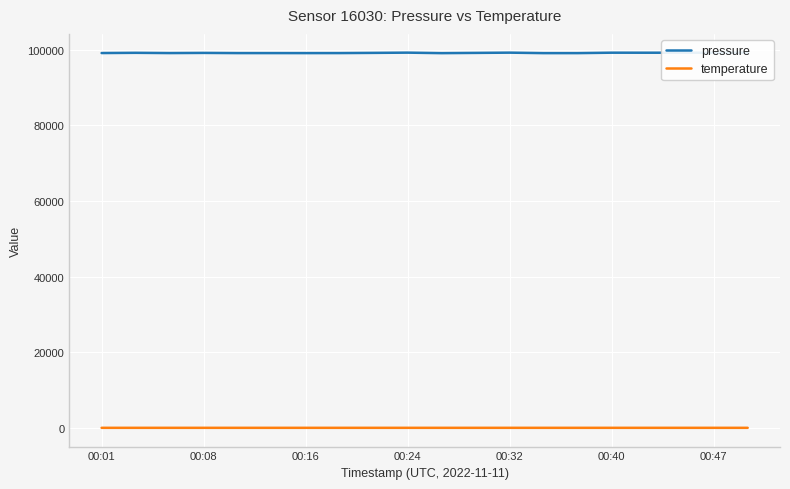

Which series has the largest total across all categories?

pressure